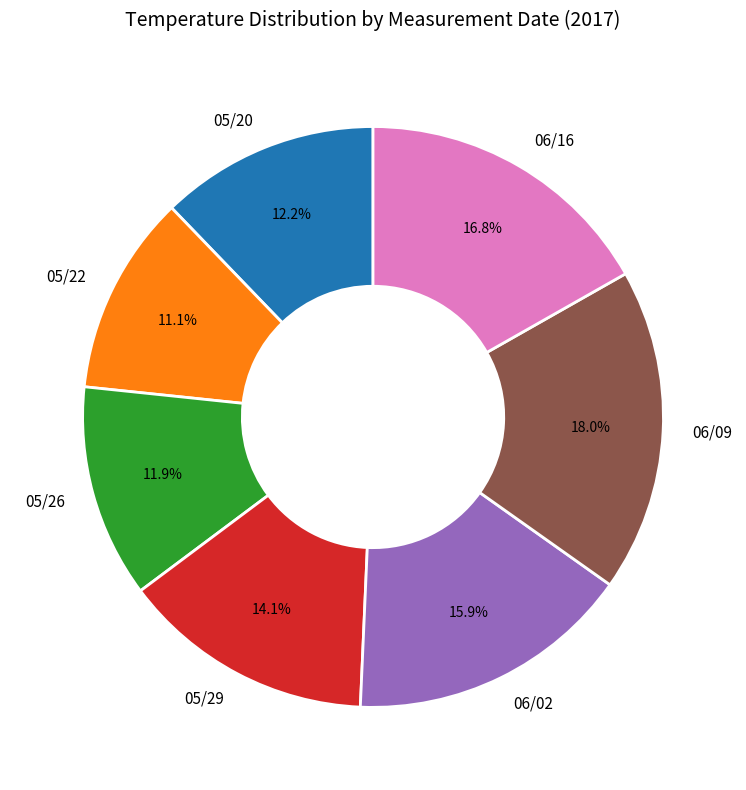

Between 05/29 and 05/26, which is larger?

05/29